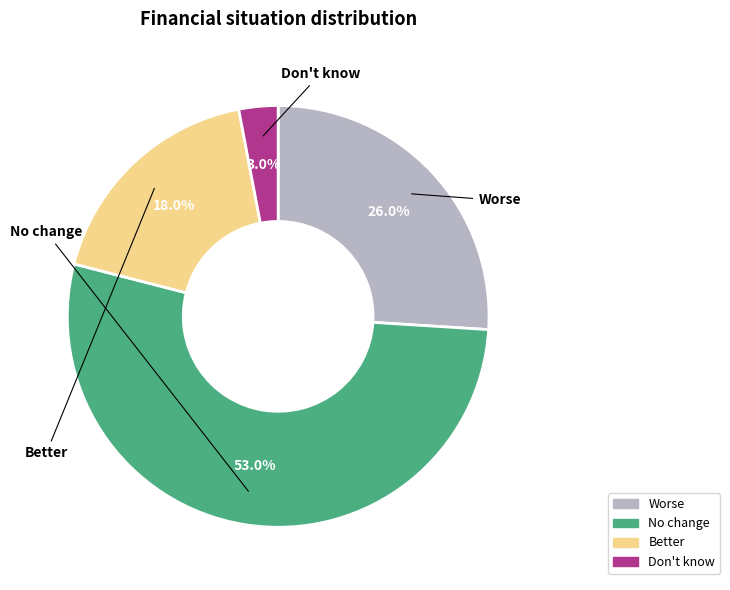

What percentage is the Don't know slice, to the nearest percent?

3%